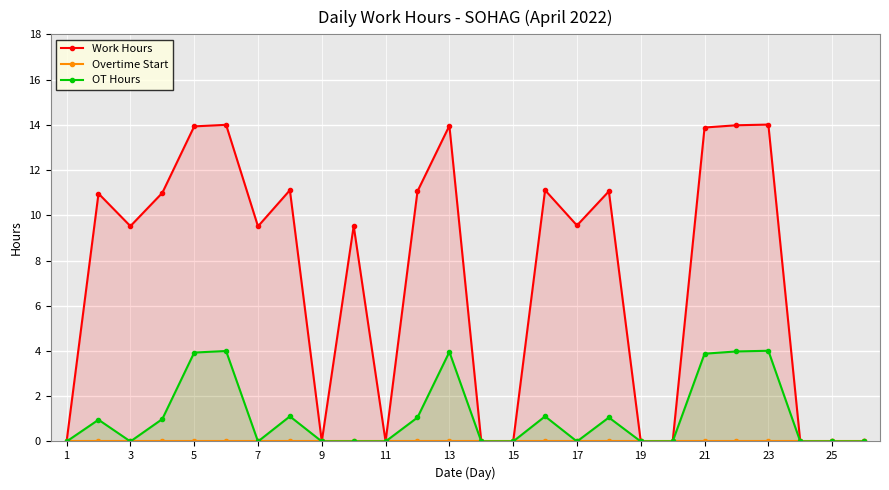

The value of OT Hours at 1 is 0.0. True or false?

True